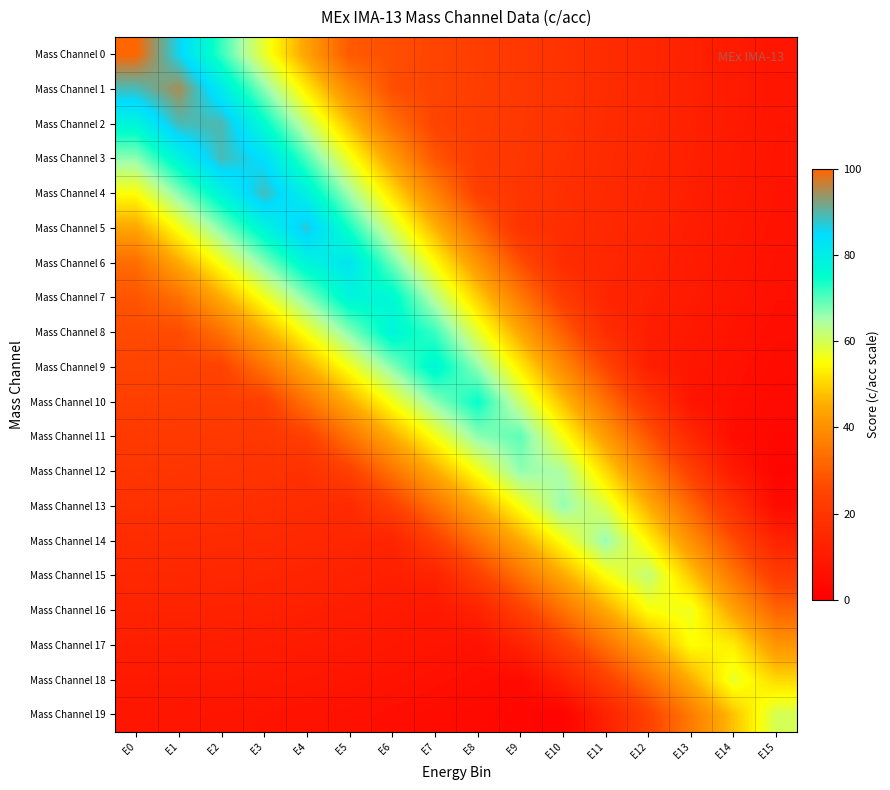

What is the maximum value shown in the chart?

100.0